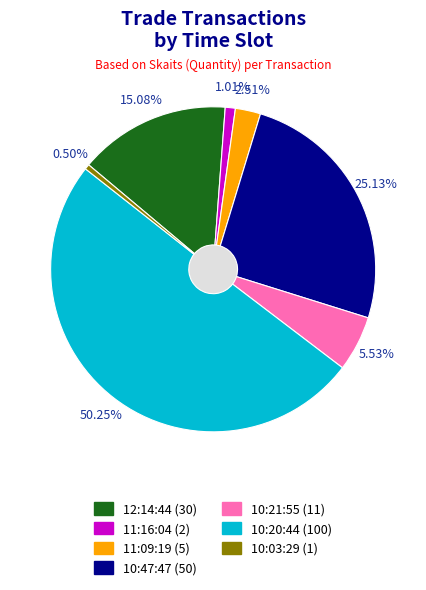

Which has a higher value, 10:47:47 or 10:20:44?

10:20:44